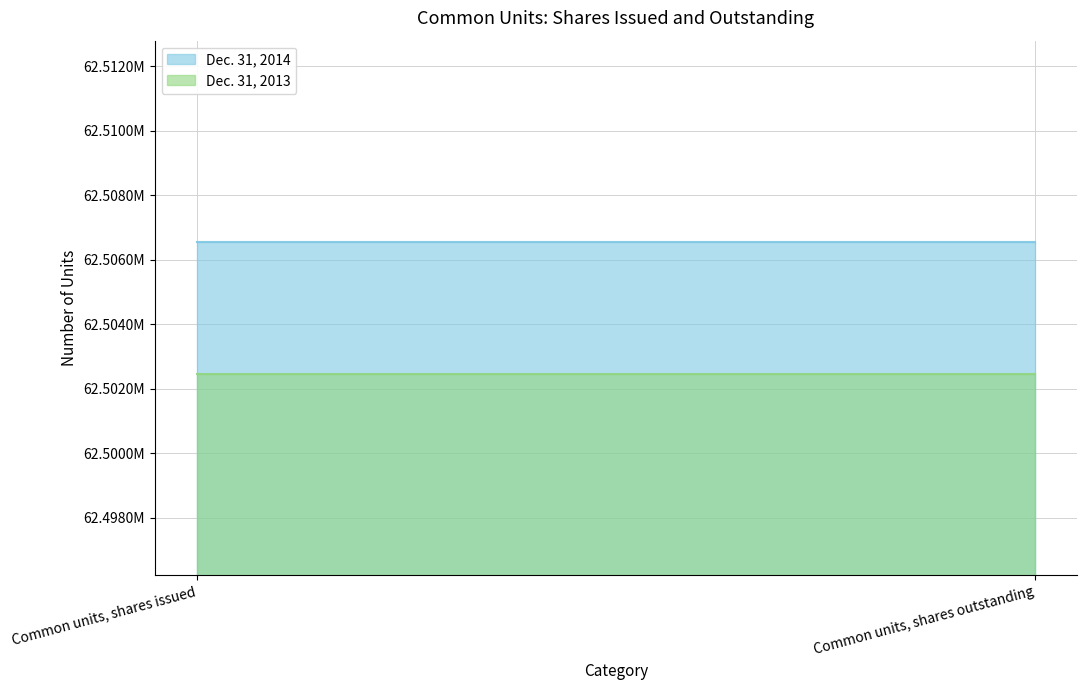

Which category has the lowest value across all series?

Common units, shares issued